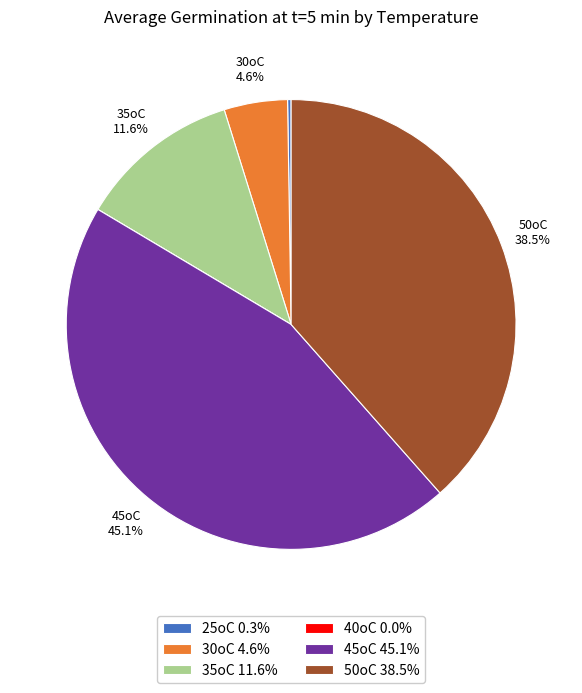

Does 35oC 11.6% account for over 50% of the chart?

No